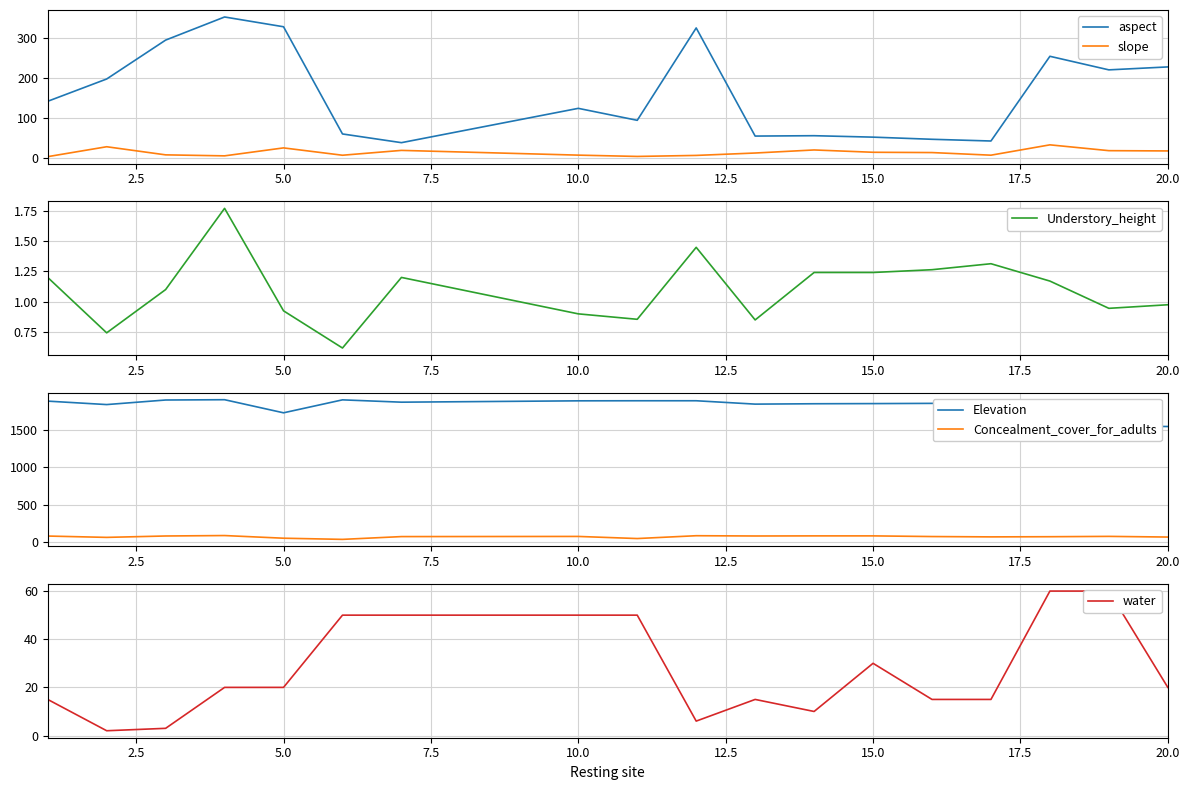

True or false: slope and aspect cross at least once.

False